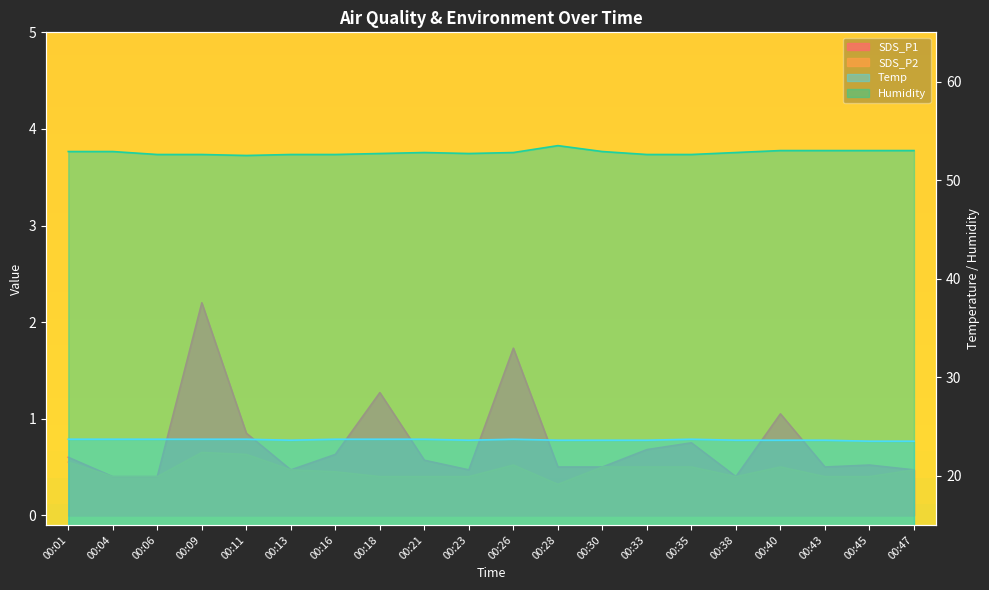

Reading left to right, transcribe all the data shown in this chart.

SDS_P1: 00:01=0.6	00:04=0.4	00:06=0.4	00:09=2.2	00:11=0.8	00:13=0.5	00:16=0.6	00:18=1.3	00:21=0.6	00:23=0.5	00:26=1.7	00:28=0.5	00:30=0.5	00:33=0.7	00:35=0.8	00:38=0.4	00:40=1.1	00:43=0.5	00:45=0.5	00:47=0.5
SDS_P2: 00:01=0.6	00:04=0.4	00:06=0.4	00:09=0.7	00:11=0.6	00:13=0.5	00:16=0.5	00:18=0.4	00:21=0.4	00:23=0.4	00:26=0.5	00:28=0.3	00:30=0.5	00:33=0.5	00:35=0.5	00:38=0.4	00:40=0.5	00:43=0.4	00:45=0.4	00:47=0.5
Temp: 00:01=23.7	00:04=23.7	00:06=23.7	00:09=23.7	00:11=23.7	00:13=23.6	00:16=23.7	00:18=23.7	00:21=23.7	00:23=23.6	00:26=23.7	00:28=23.6	00:30=23.6	00:33=23.6	00:35=23.7	00:38=23.6	00:40=23.6	00:43=23.6	00:45=23.5	00:47=23.5
Humidity: 00:01=52.9	00:04=52.9	00:06=52.6	00:09=52.6	00:11=52.5	00:13=52.6	00:16=52.6	00:18=52.7	00:21=52.8	00:23=52.7	00:26=52.8	00:28=53.5	00:30=52.9	00:33=52.6	00:35=52.6	00:38=52.8	00:40=53.0	00:43=53.0	00:45=53.0	00:47=53.0